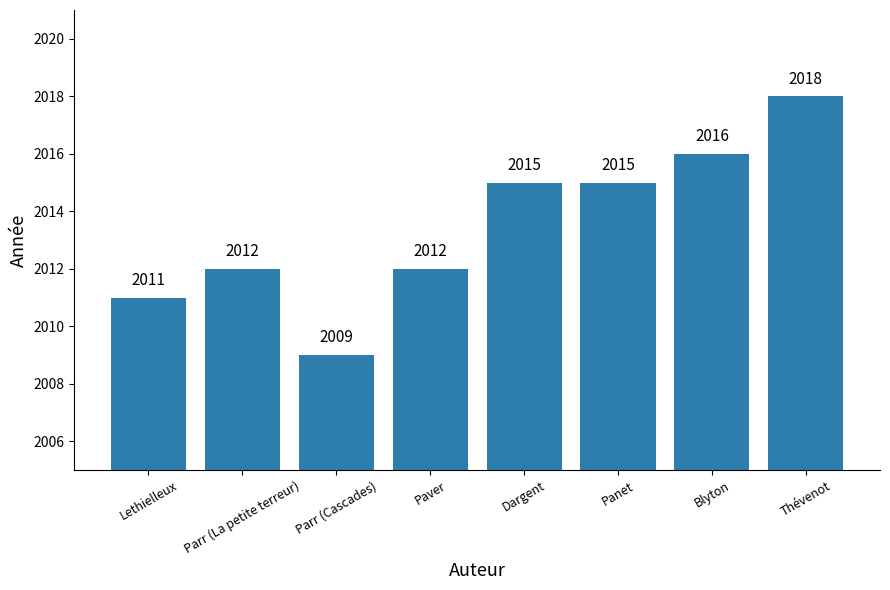

What is the label of the 8th bar from the left?

Thévenot